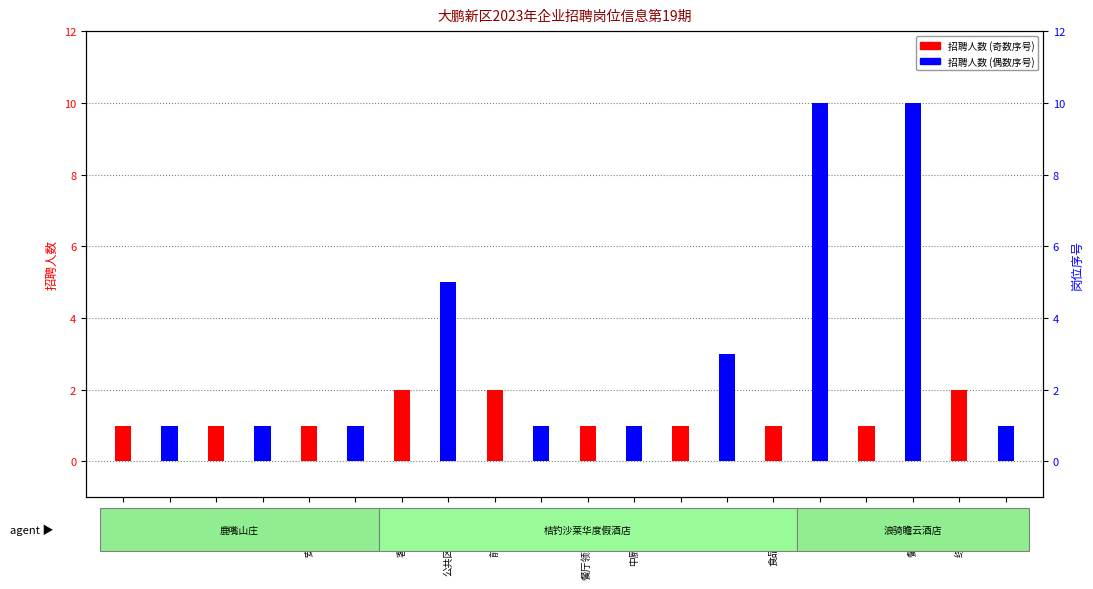

Reading right to left, what are all the values shown in this chart?

招聘人数(红): 2	1	1	1	1	2	2	1	1	1
招聘人数(蓝): 1	10	10	3	1	1	5	1	1	1